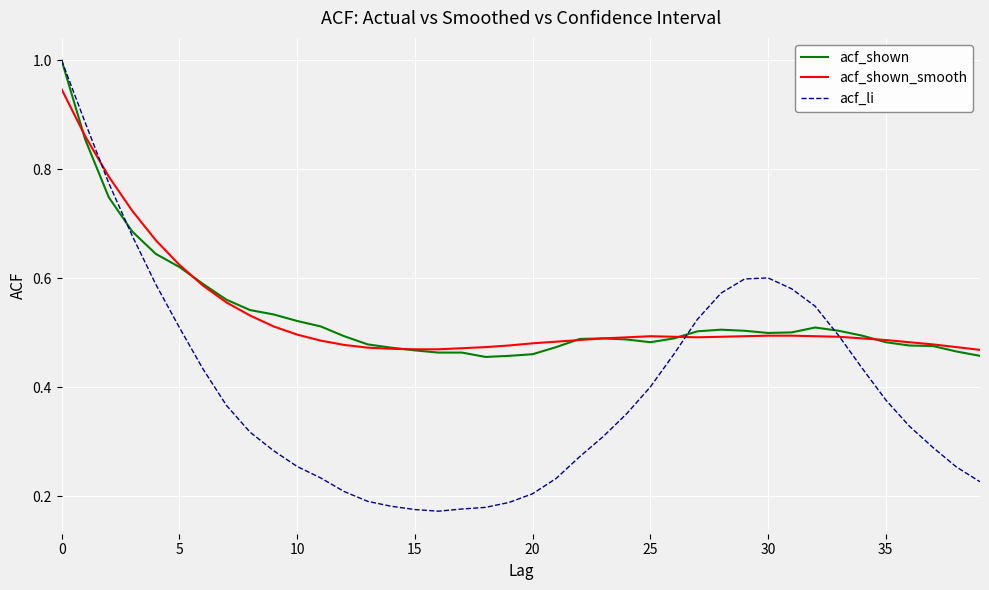

What is the sum of all acf_shown_smooth values?

21.3